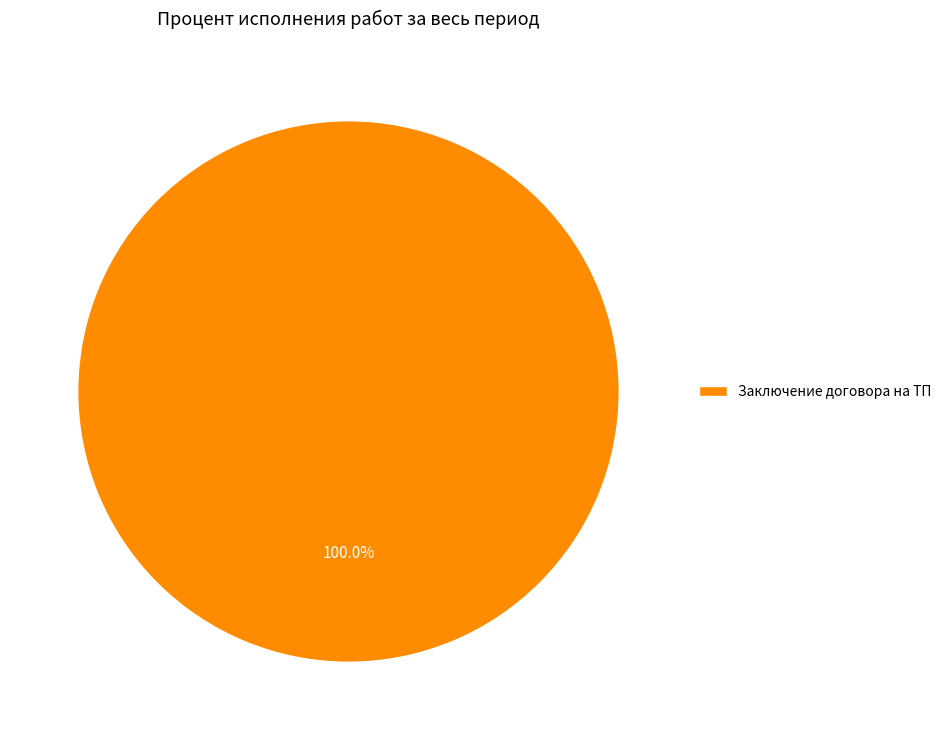

Is Заключение договора на ТП the majority of the pie?

Yes